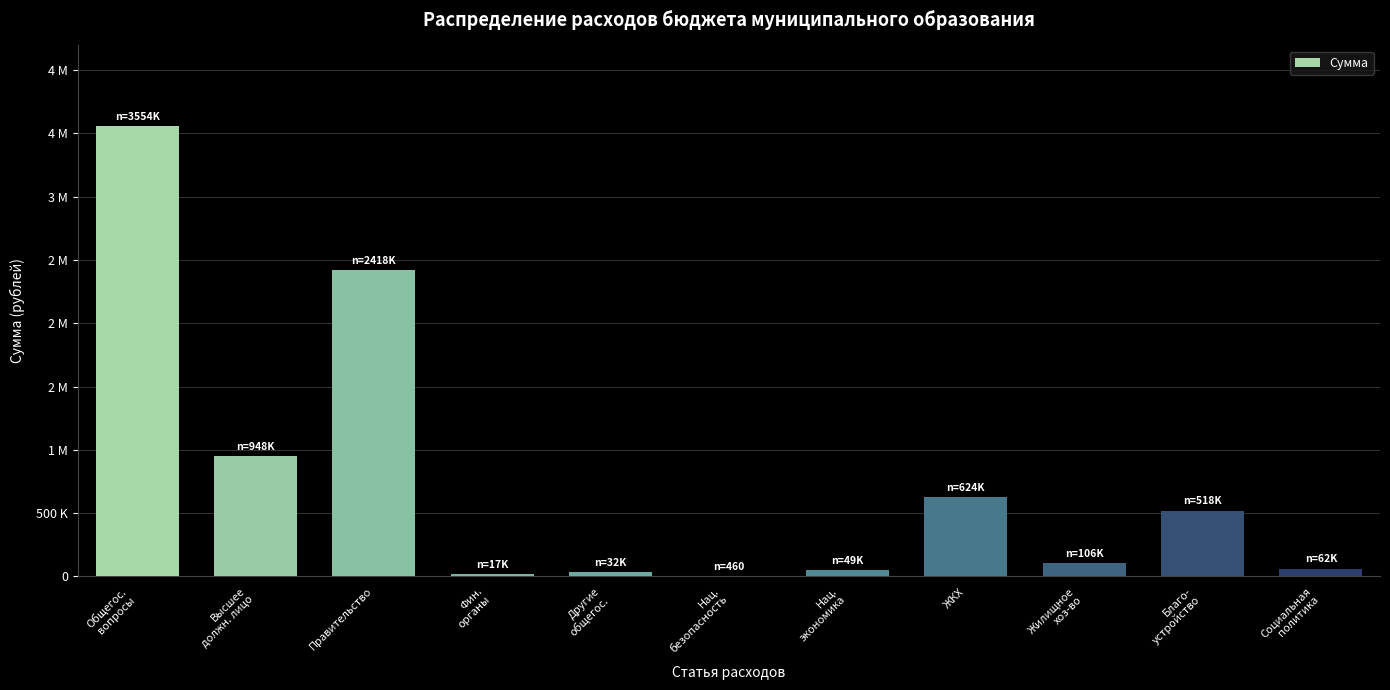

List the labels in order of value, smallest first.

Нац.
безопасность, Фин.
органы, Другие
общегос., Нац.
экономика, Социальная
политика, Жилищное
хоз-во, Благо-
устройство, ЖКХ, Высшее
должн. лицо, Правительство, Общегос.
вопросы